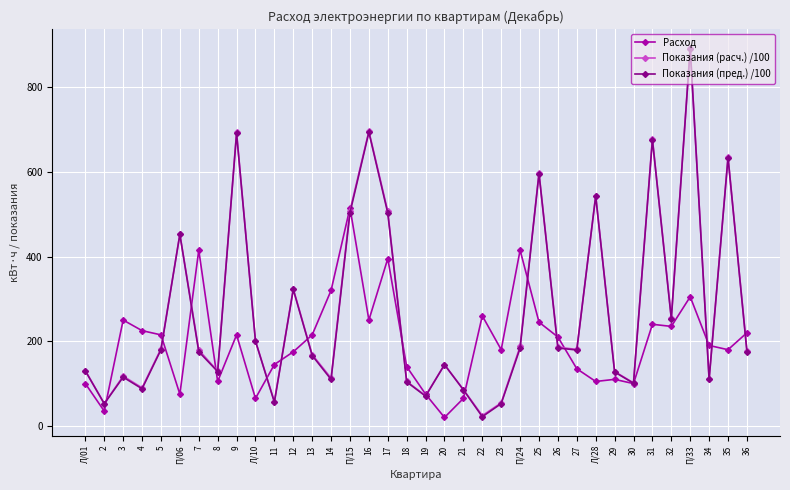

True or false: Показания (расч.) /100 and Показания (пред.) /100 cross at least once.

False